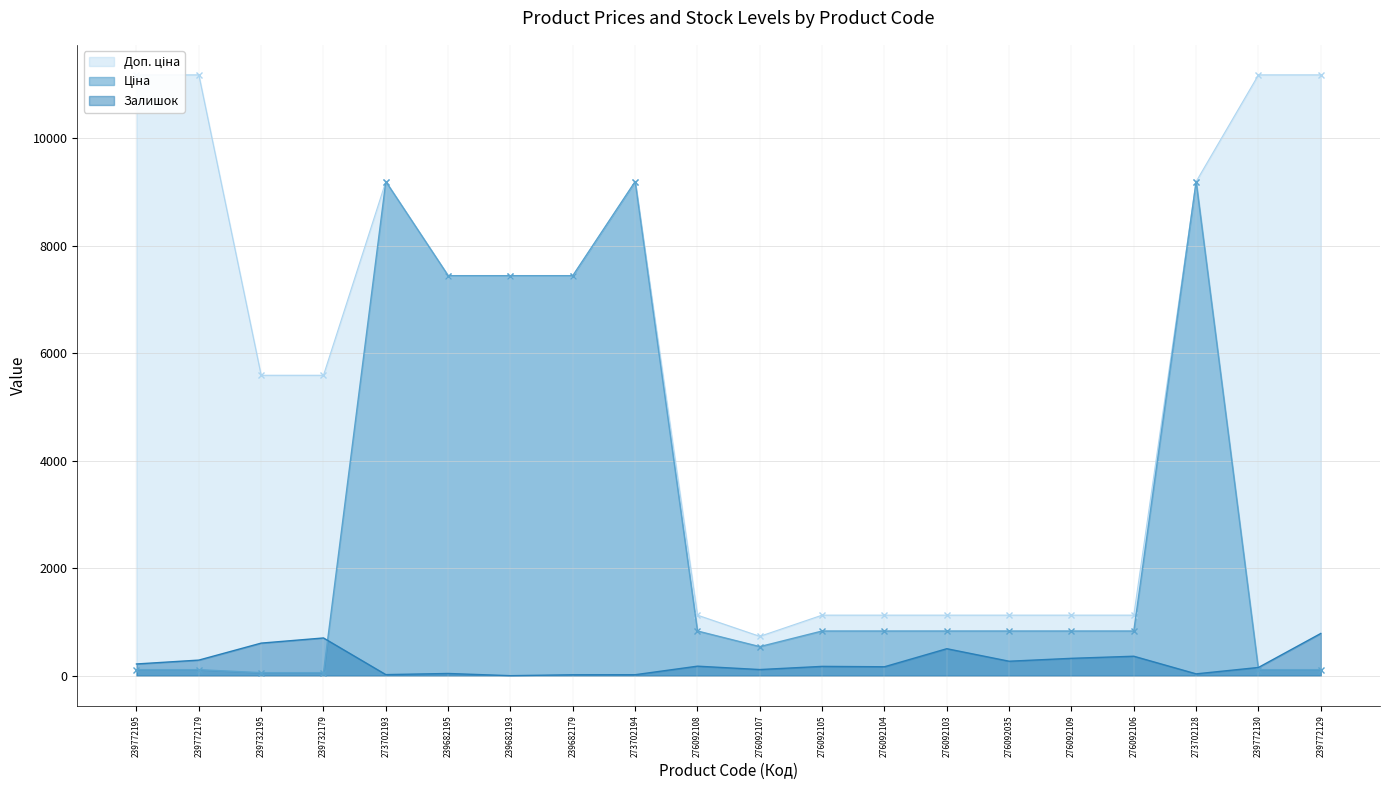

The value of Ціна at 239772179 is 150.3. True or false?

False